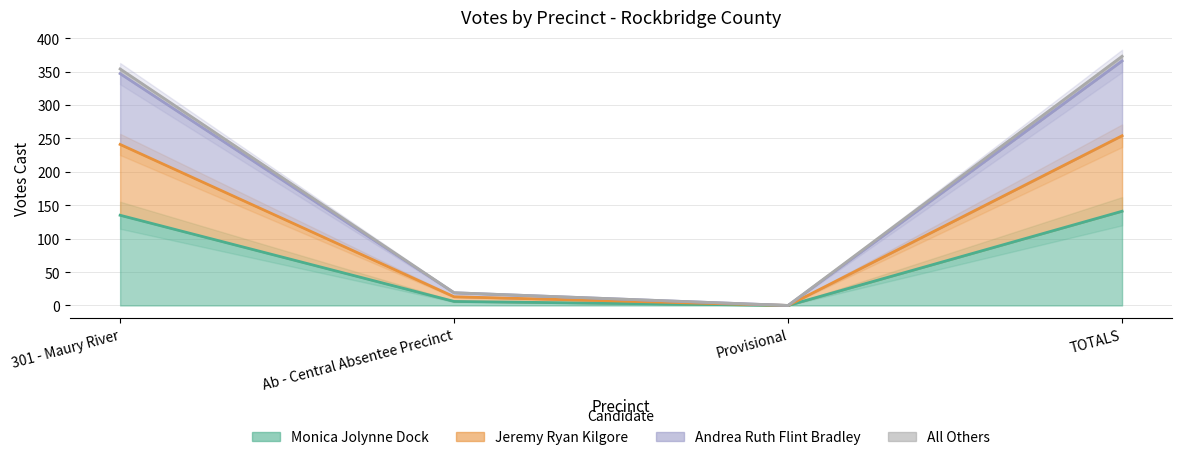

The Andrea Ruth Flint Bradley series shows 13 at Ab - Central Absentee Precinct. True or false?

True